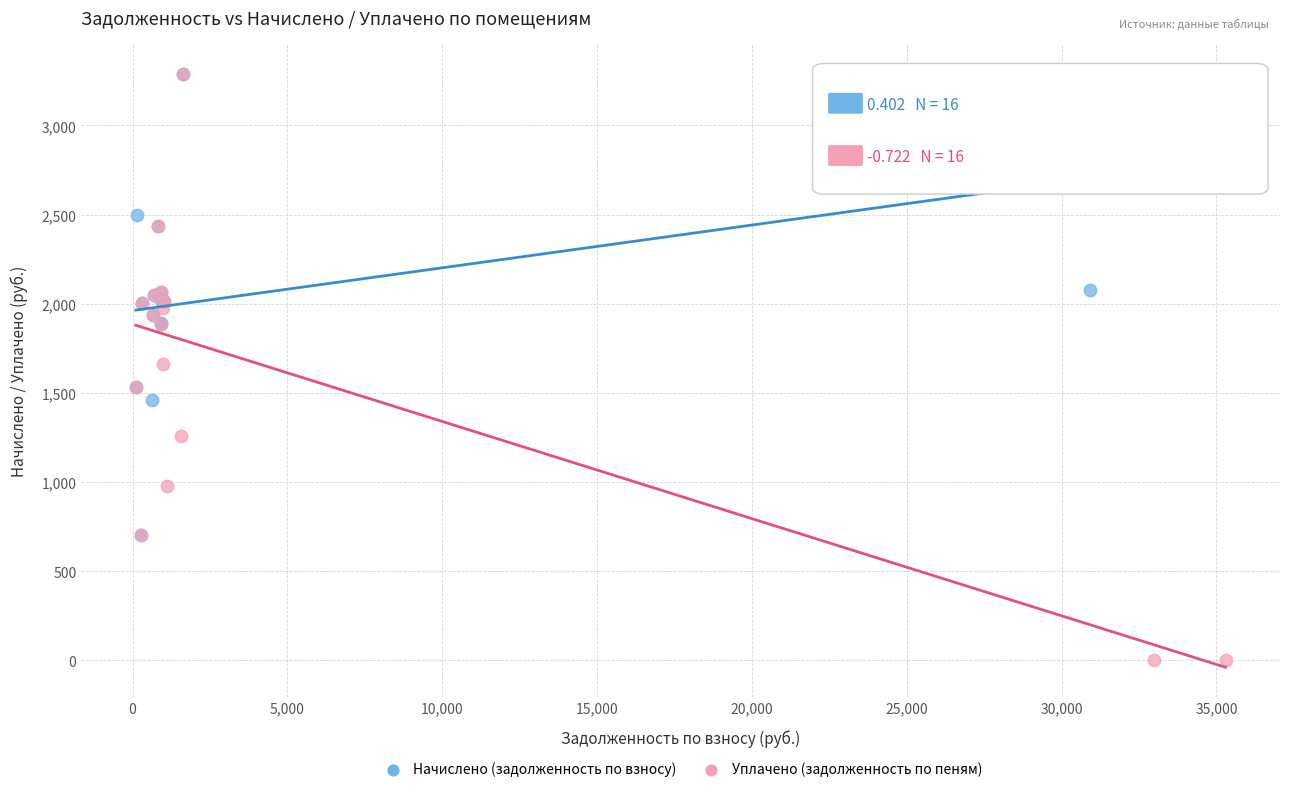

Which series contains the lowest Y value?

Уплачено (задолженность по пеням)